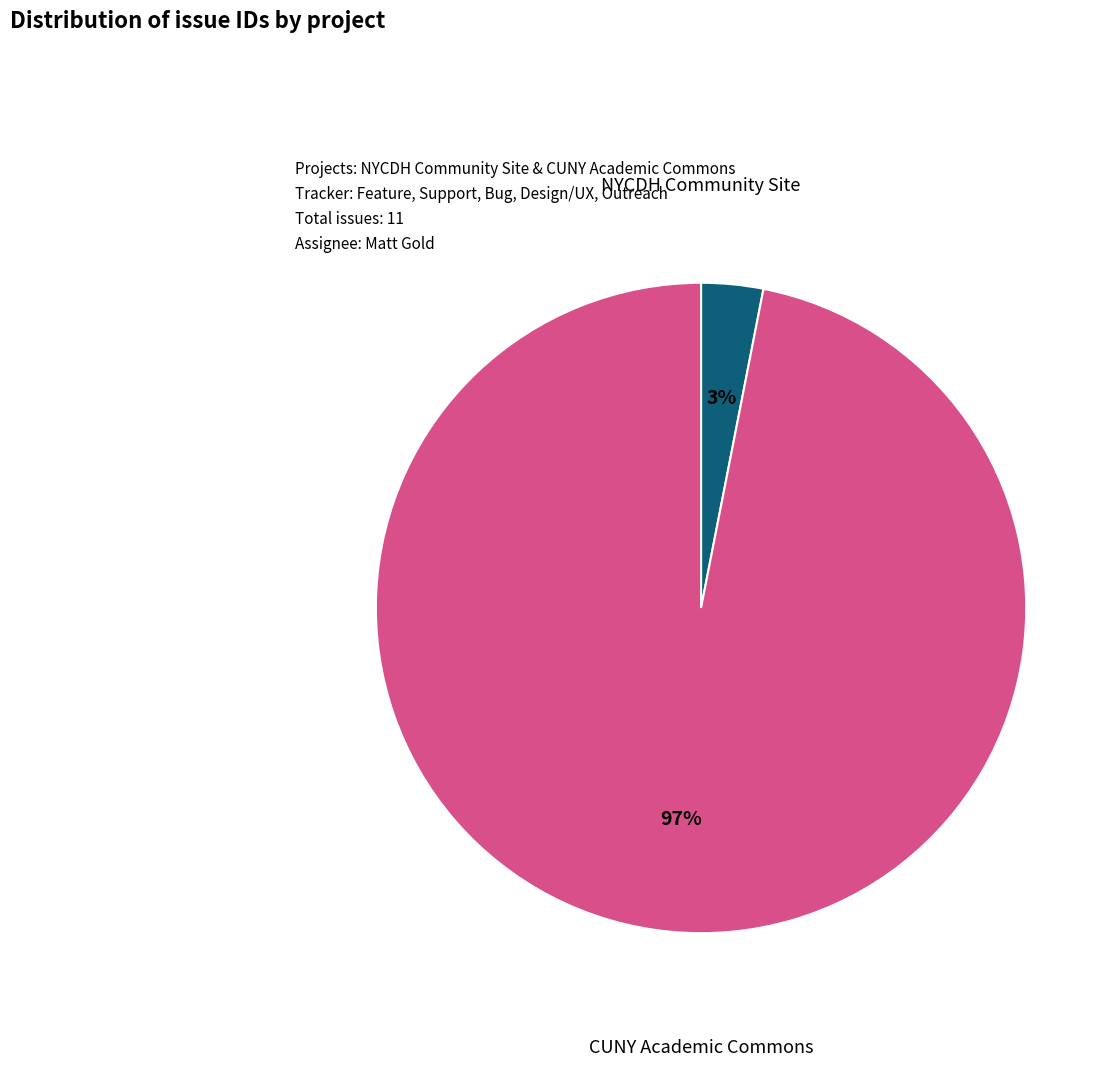

Count the number of slices in the pie.

2